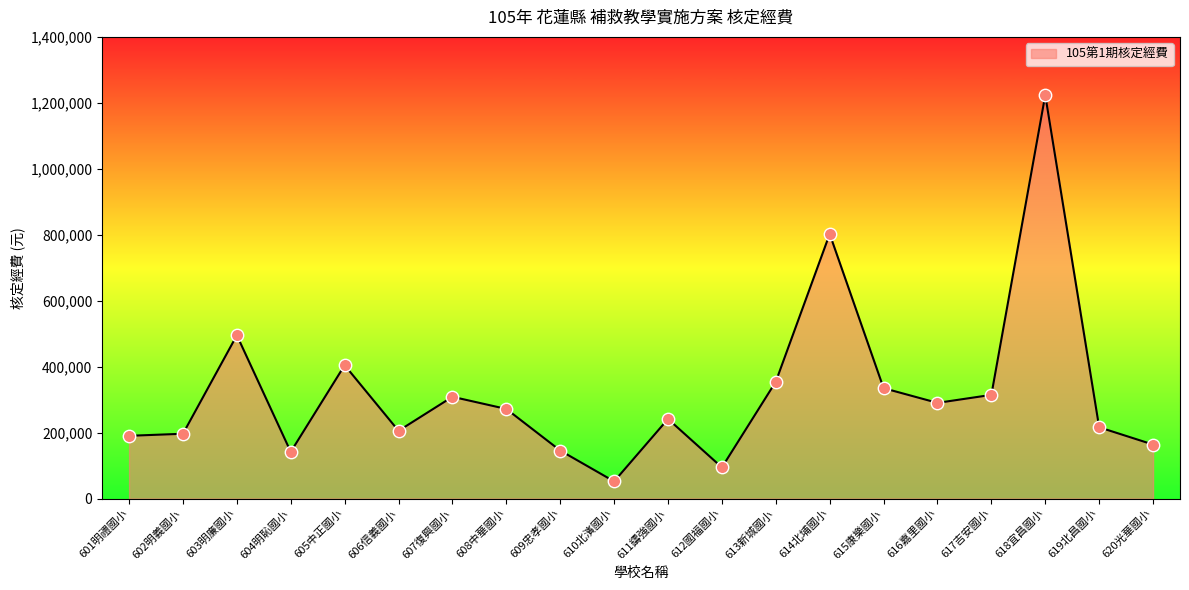

What is the change in value from 615康樂國小 to 617吉安國小?

-20331